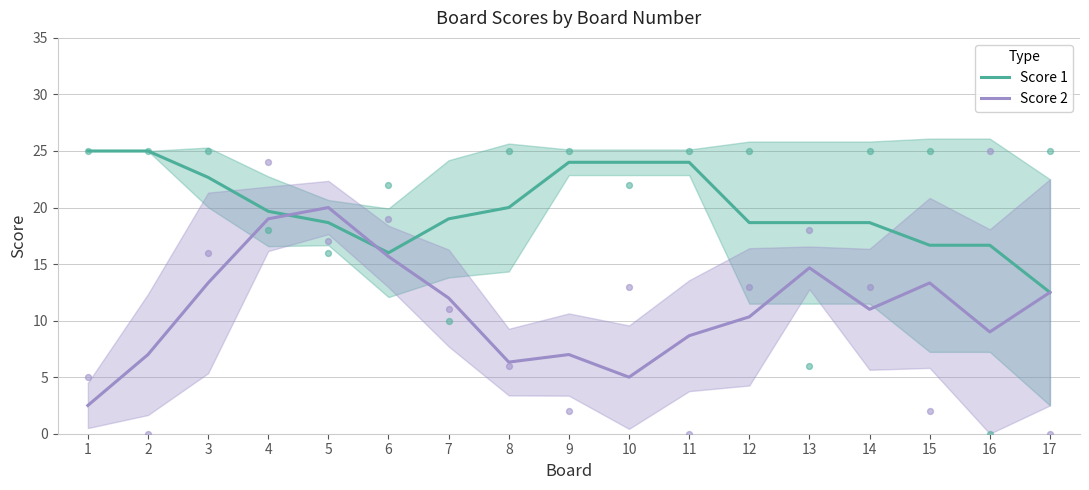

Is the value of Score 2 at 1 greater than the value of Score 1 at 13?

No